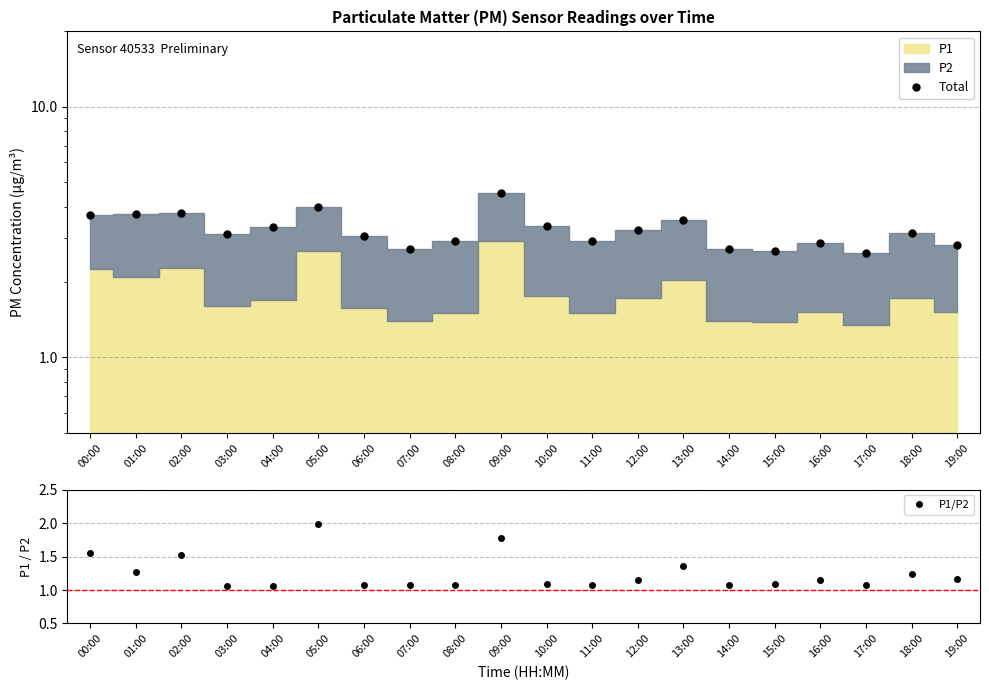

Reading left to right, what are all the values shown in this chart?

Total: 3.7	3.8	3.8	3.1	3.3	4.0	3.1	2.7	2.9	4.5	3.4	2.9	3.2	3.5	2.7	2.6	2.9	2.6	3.1	2.8
P1/P2: 1.6	1.3	1.5	1.1	1.1	2.0	1.1	1.1	1.1	1.8	1.1	1.1	1.2	1.4	1.1	1.1	1.1	1.1	1.2	1.2